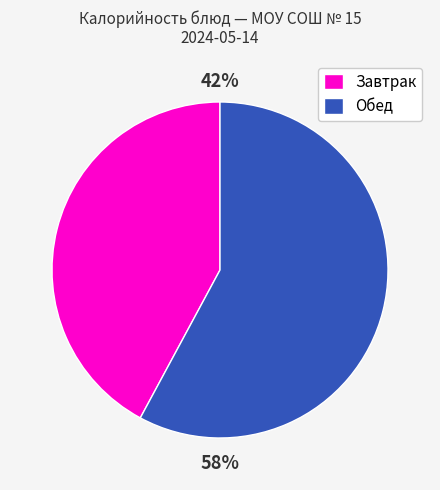

Which slice is the smallest?

Завтрак